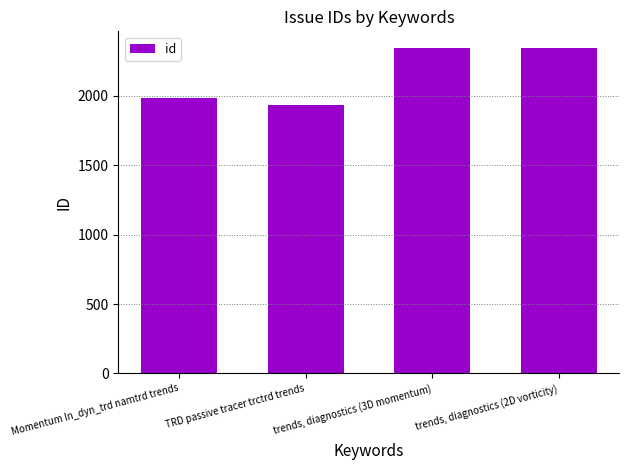

The chart shows a value of 1984 at Momentum ln_dyn_trd namtrd trends. True or false?

True